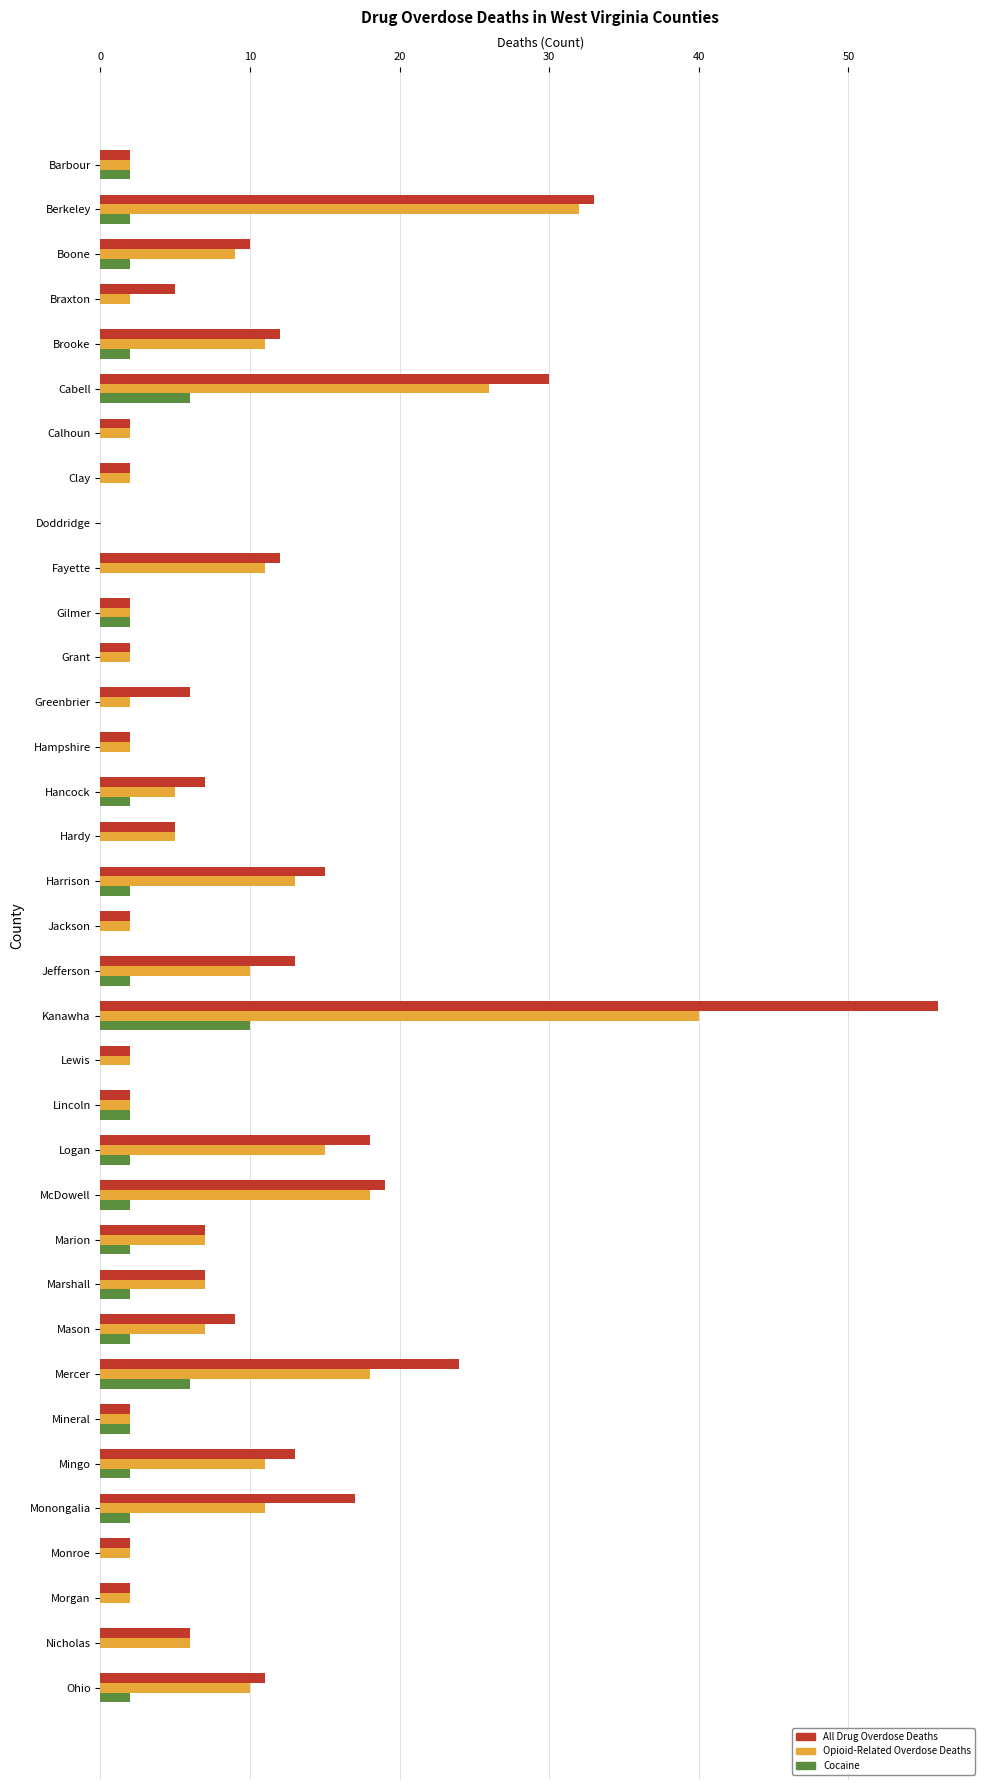

What is the maximum value shown in the chart?

56